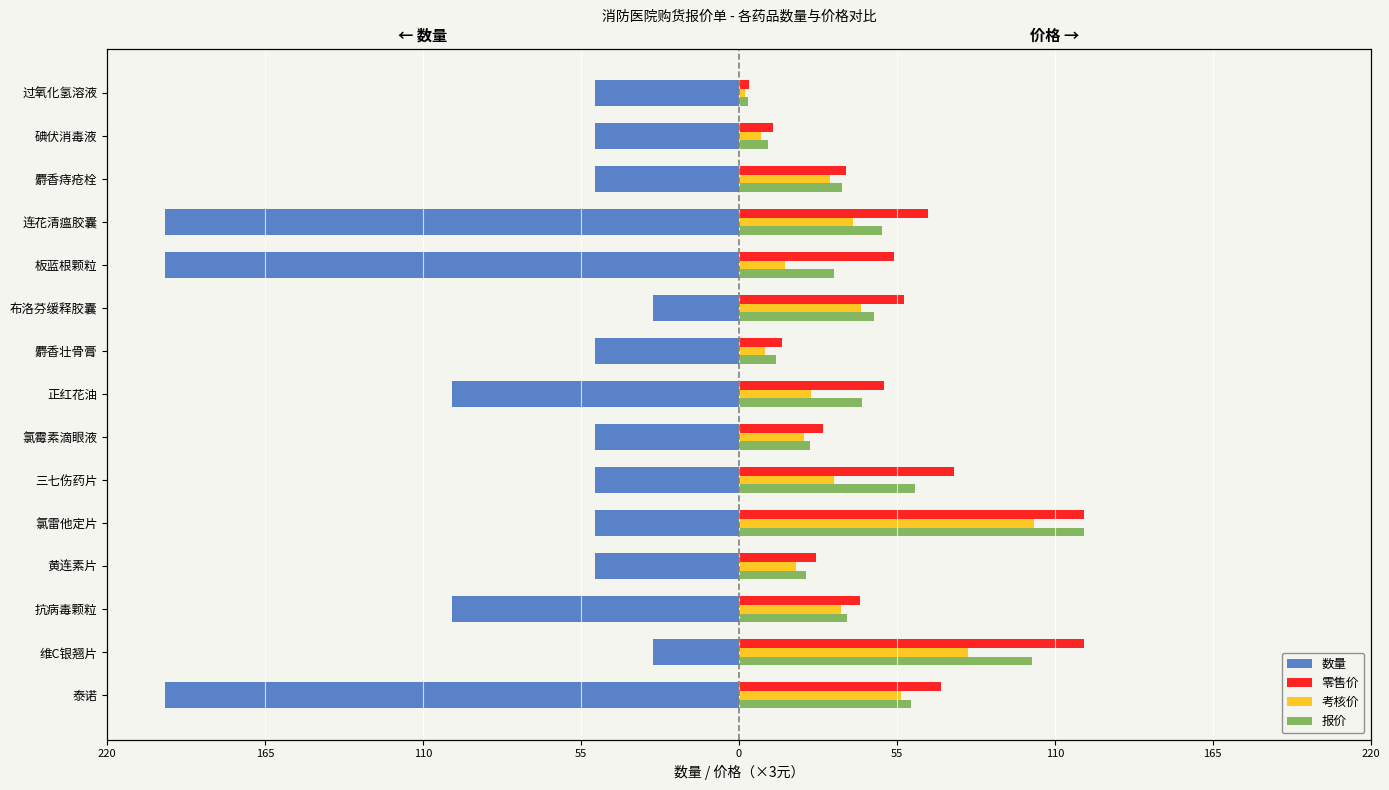

Between 碘伏消毒液 and 维C银翘片, which is larger?

维C银翘片